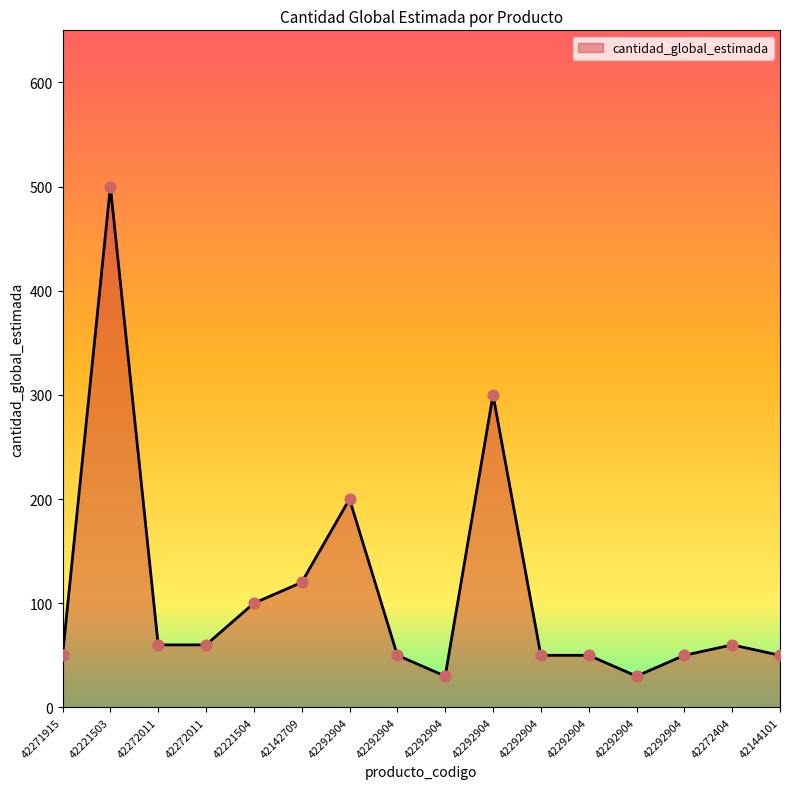

What is the change in value from 42271915 to 42142709?

+70